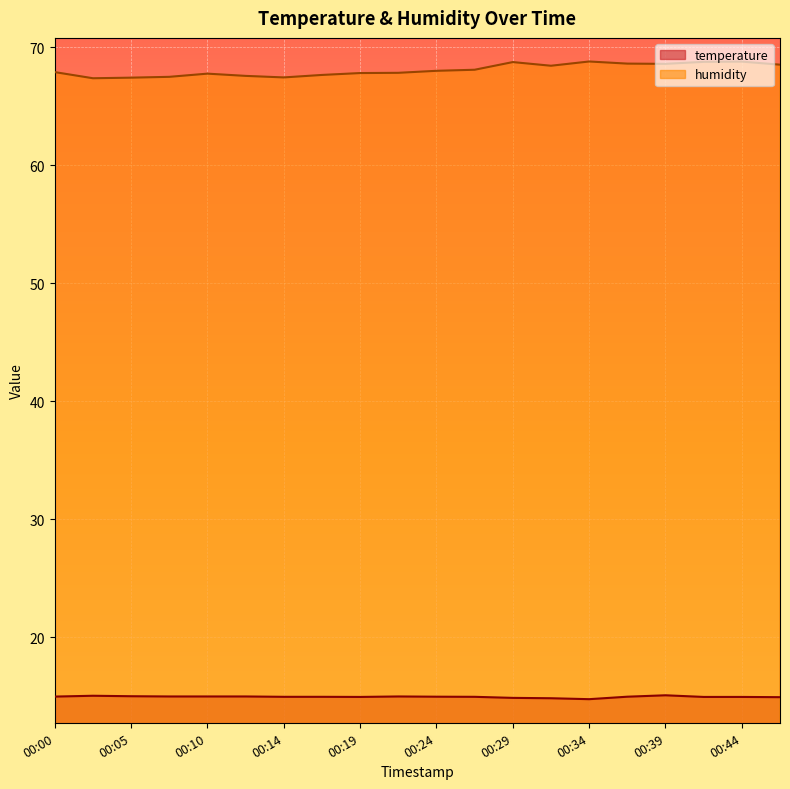

Does the chart display data point markers on the line(s)?

No